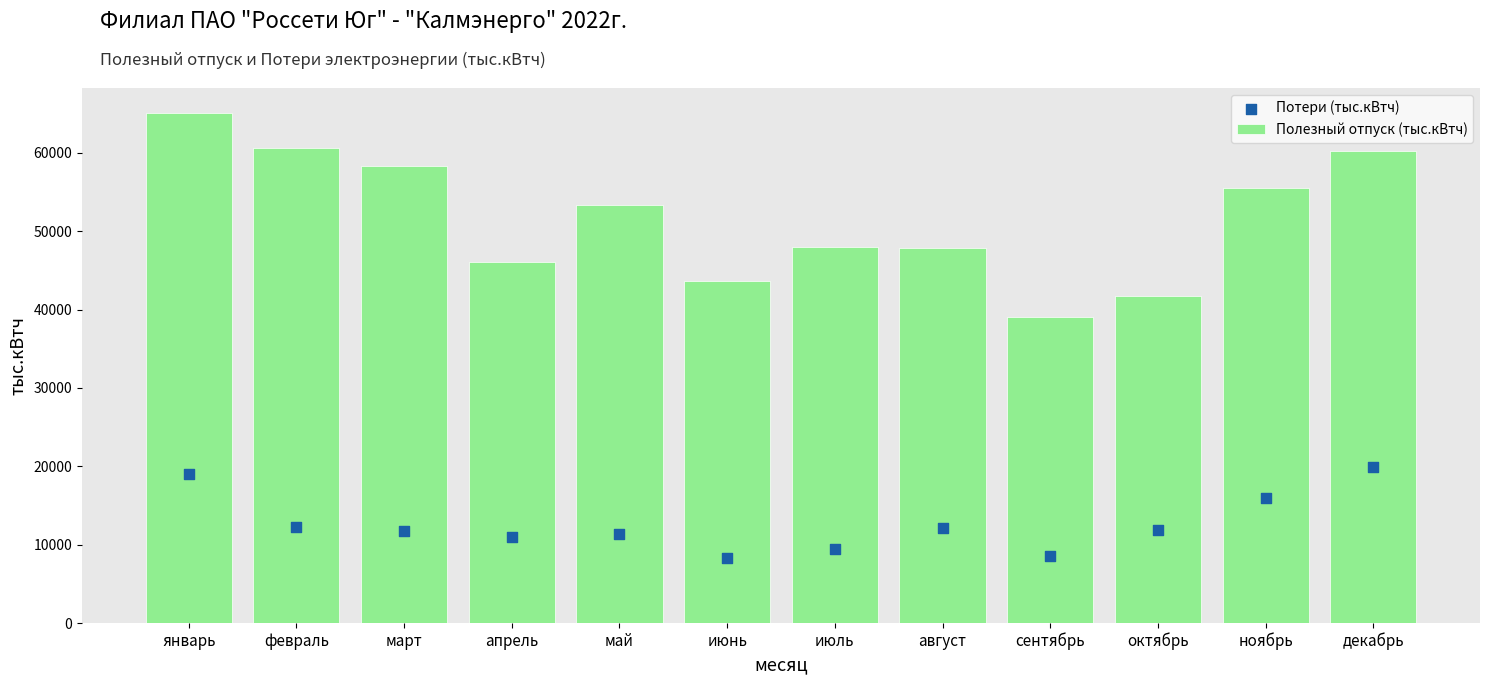

What are all the series names shown in the legend?

Полезный отпуск (тыс.кВтч), Потери (тыс.кВтч)